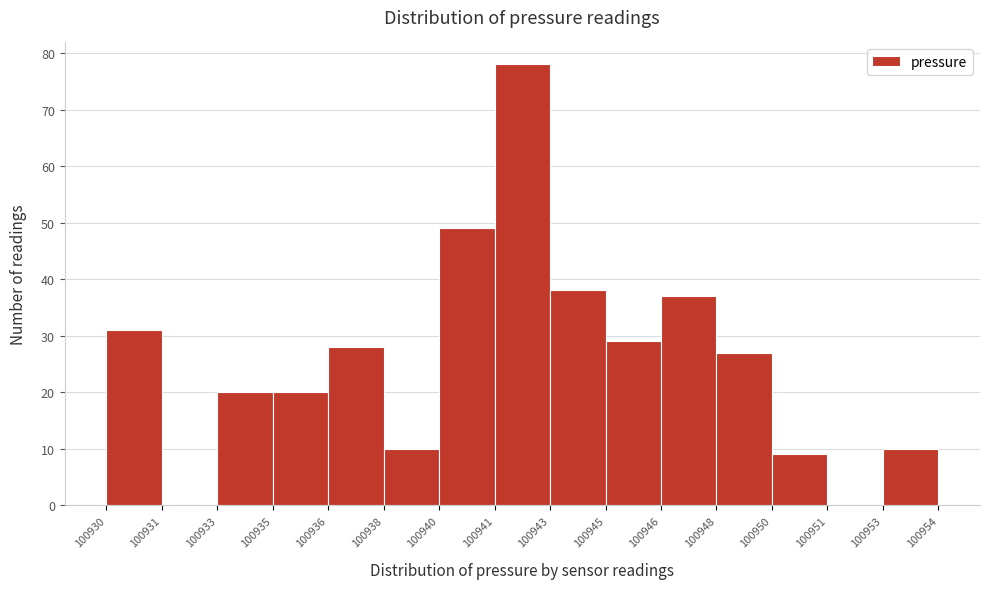

Reading left to right, extract all data points from this chart.

100930=31	100931=0	100933=20	100935=20	100936=28	100938=10	100940=49	100941=78	100943=38	100945=29	100946=37	100948=27	100950=9	100951=0	100953=10